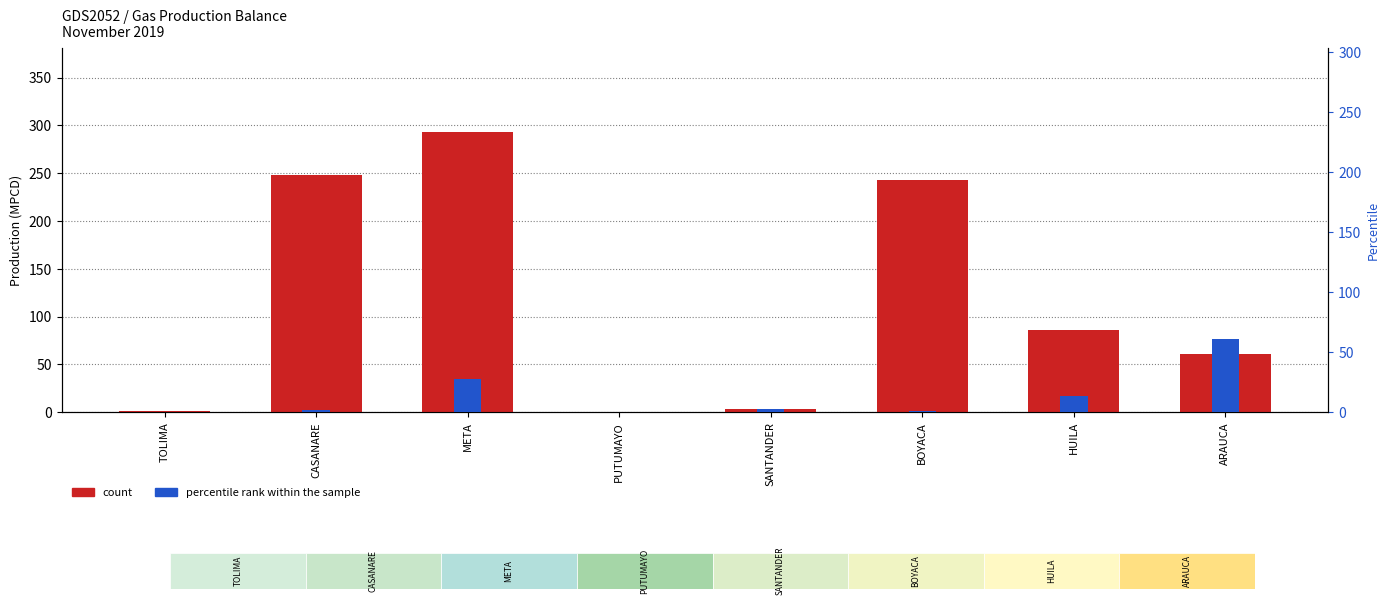

Reading left to right, extract all data points from this chart.

count: 1.8	247.7	293.0	0.3	3.0	243.3	86.2	60.7
percentile rank within the sample: 0.0	1.7	27.9	0.3	3.0	1.4	13.9	60.7